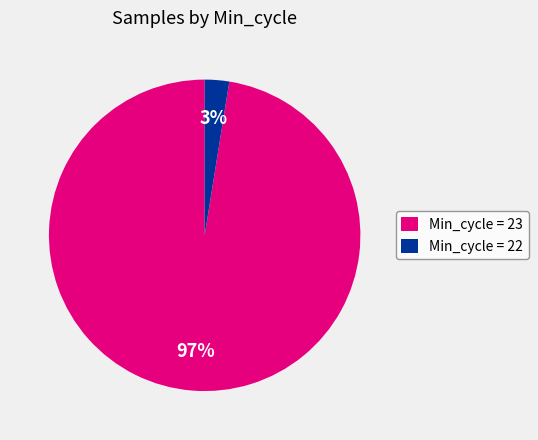

Which has a higher value, Min_cycle = 22 or Min_cycle = 23?

Min_cycle = 23